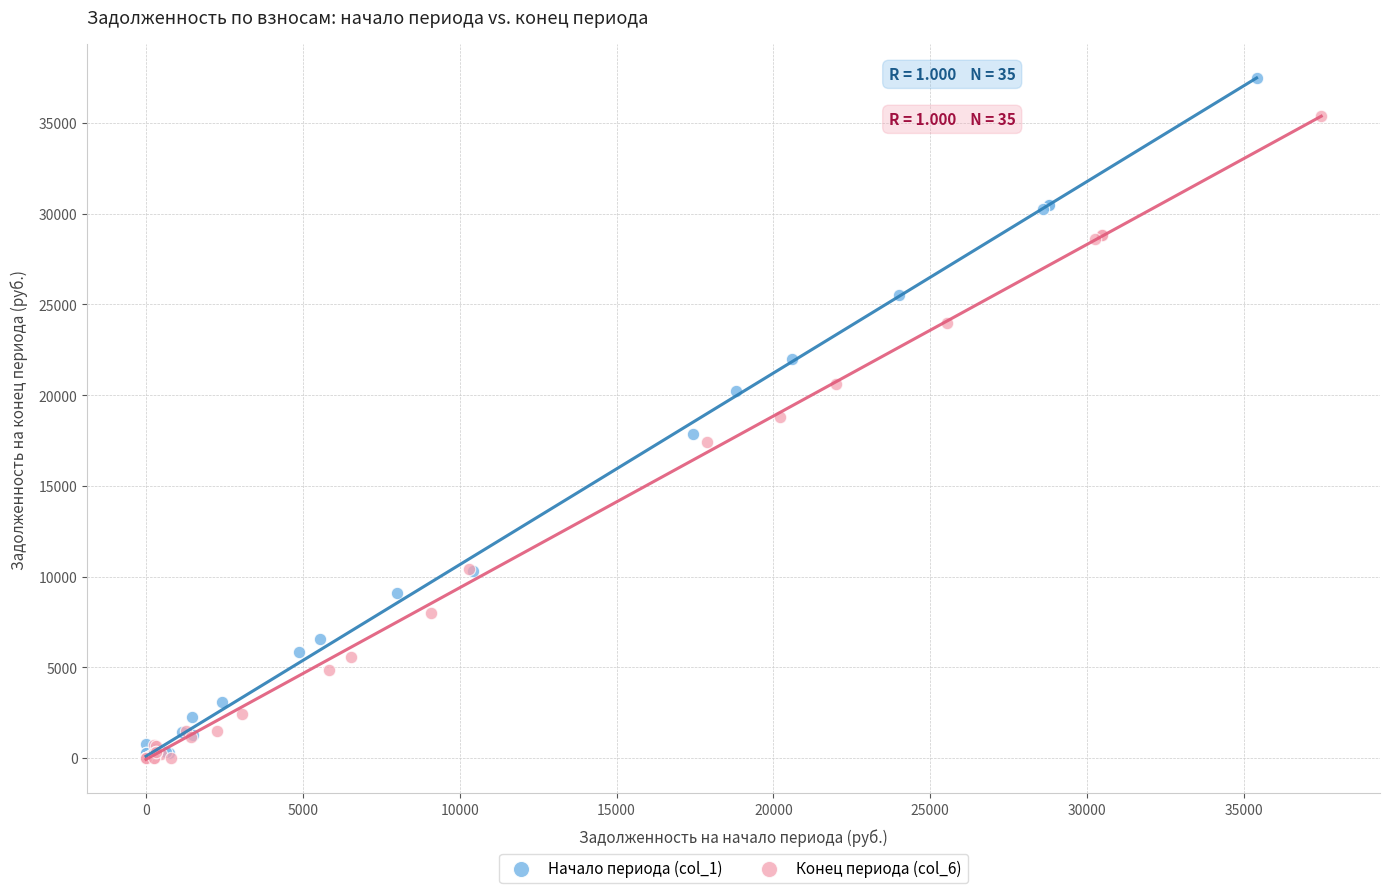

What are all the series names shown in the legend?

Начало периода (col_1), Конец периода (col_6)